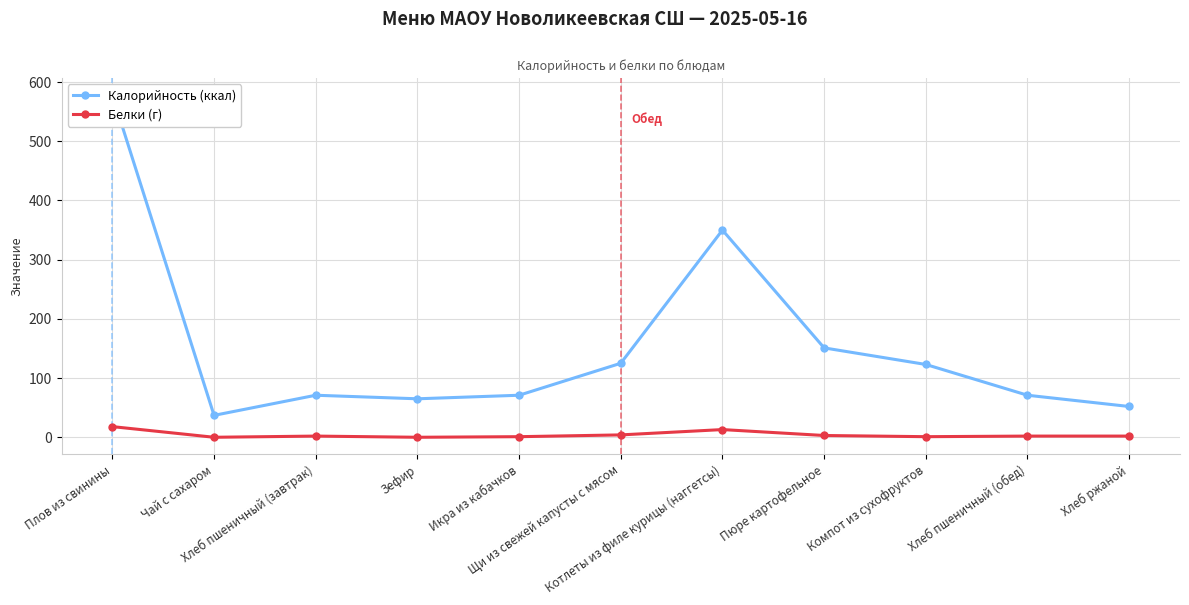

Which series has the largest total across all categories?

Калорийность (ккал)